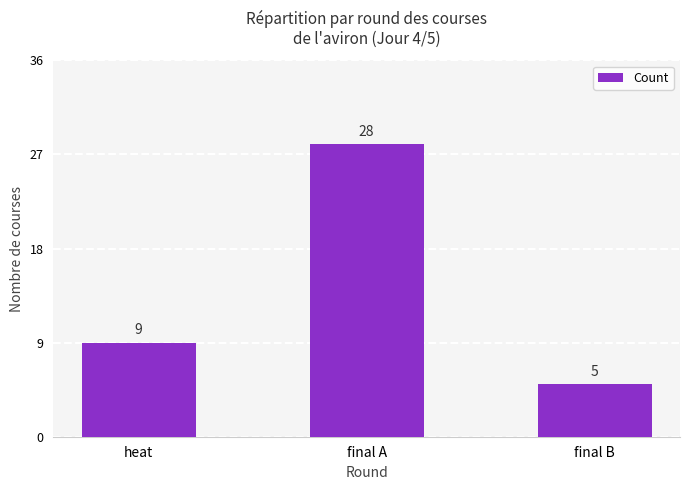

Reading left to right, transcribe all the data shown in this chart.

heat=9	final A=28	final B=5